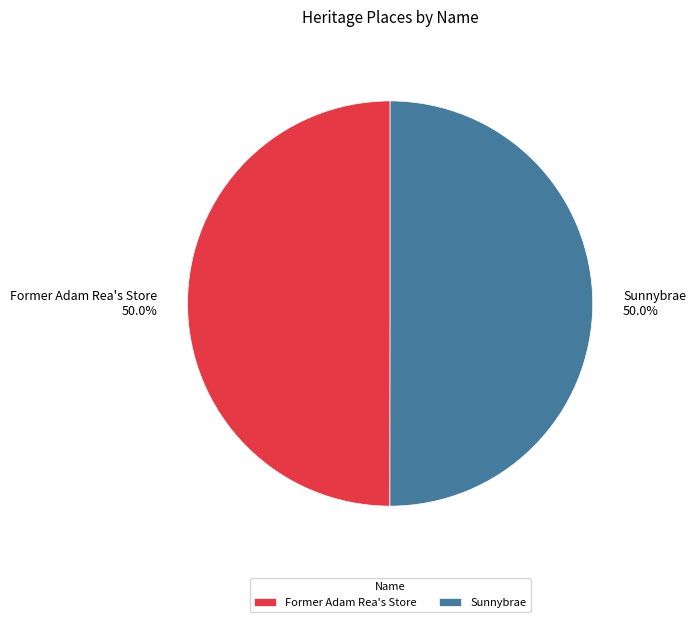

What percentage is the Former Adam Rea's Store slice, to the nearest percent?

50%